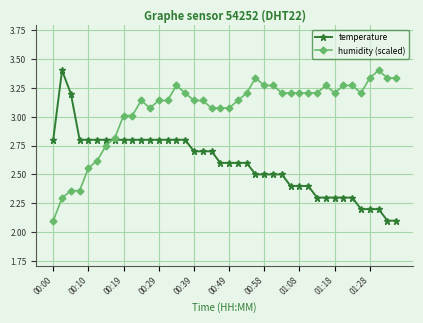

Which series has the largest total across all categories?

humidity (scaled)